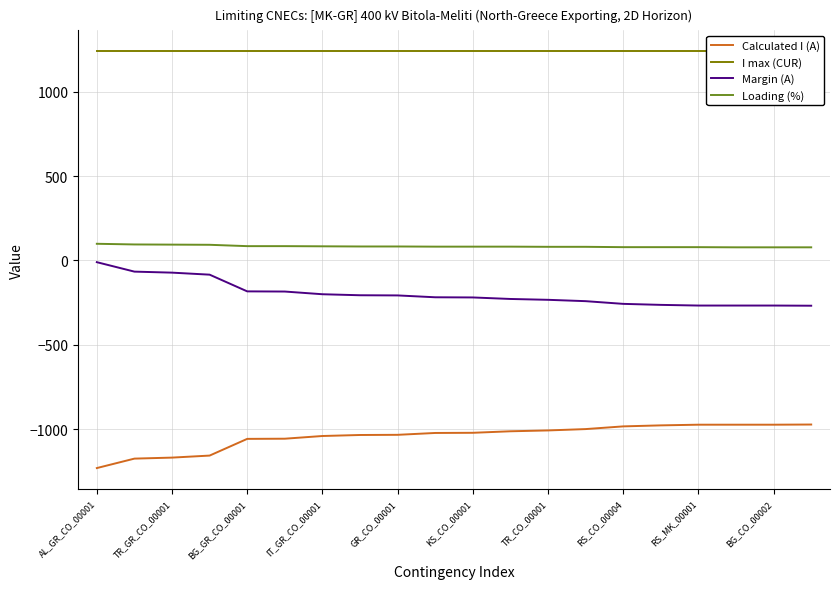

Rank the series at 11 from lowest to highest value.

Calculated I (A), Margin (A), Loading (%), I max (CUR)